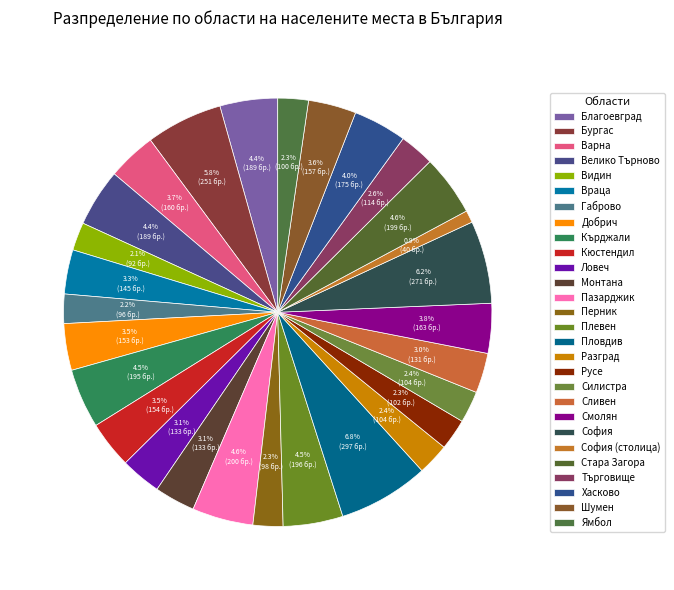

Is there any slice that represents more than half of the pie?

No